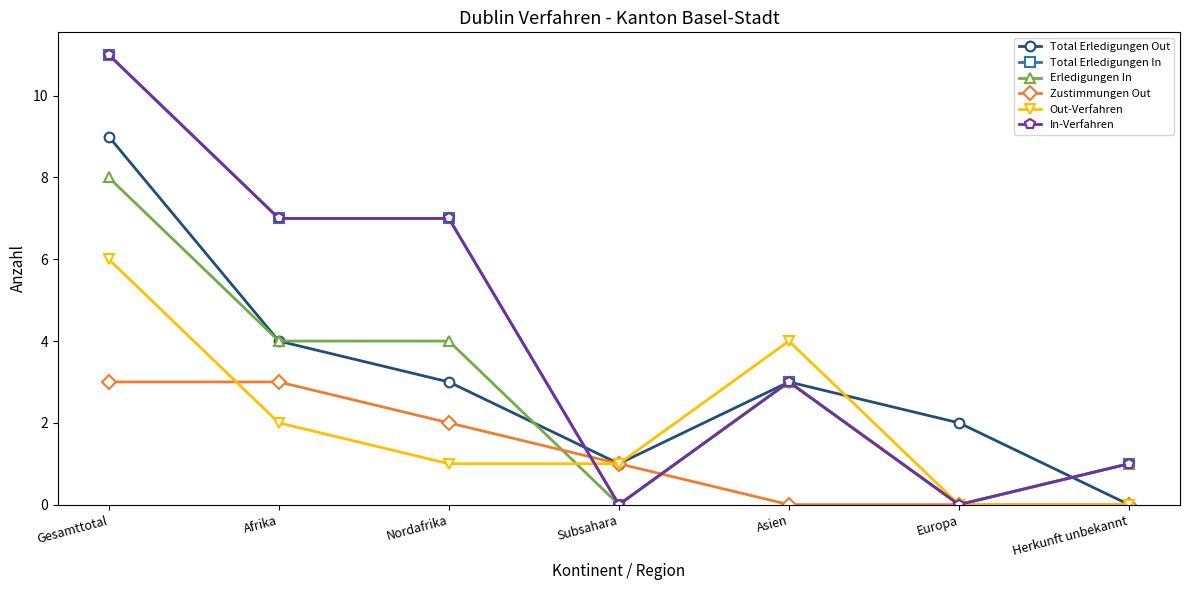

How many lines are shown in the chart?

6